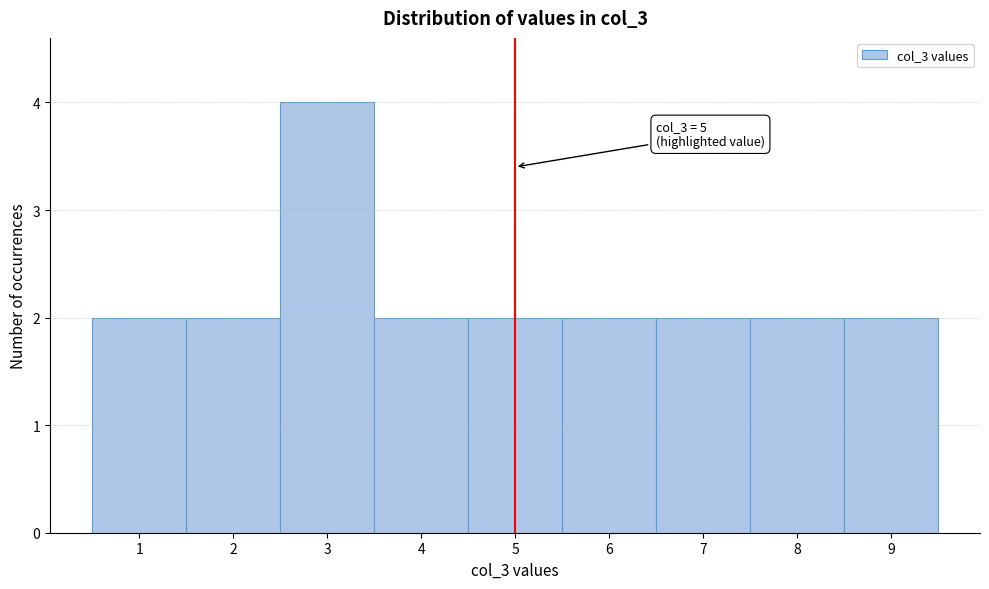

Over which range of the x-axis is the bar tallest?

2.5 to 3.5